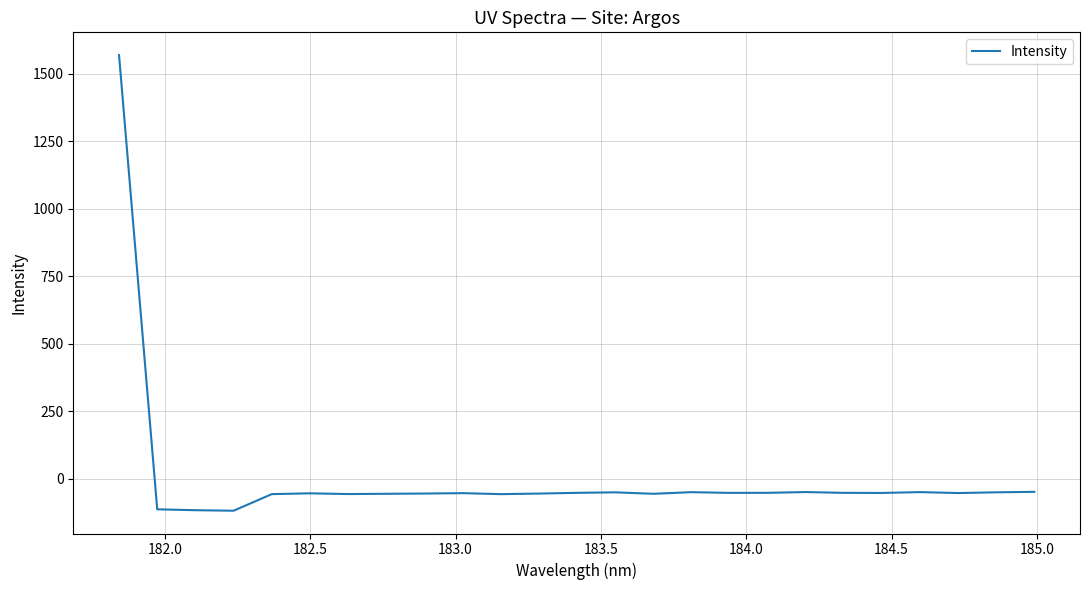

What is the minimum value shown in the chart?

-118.3